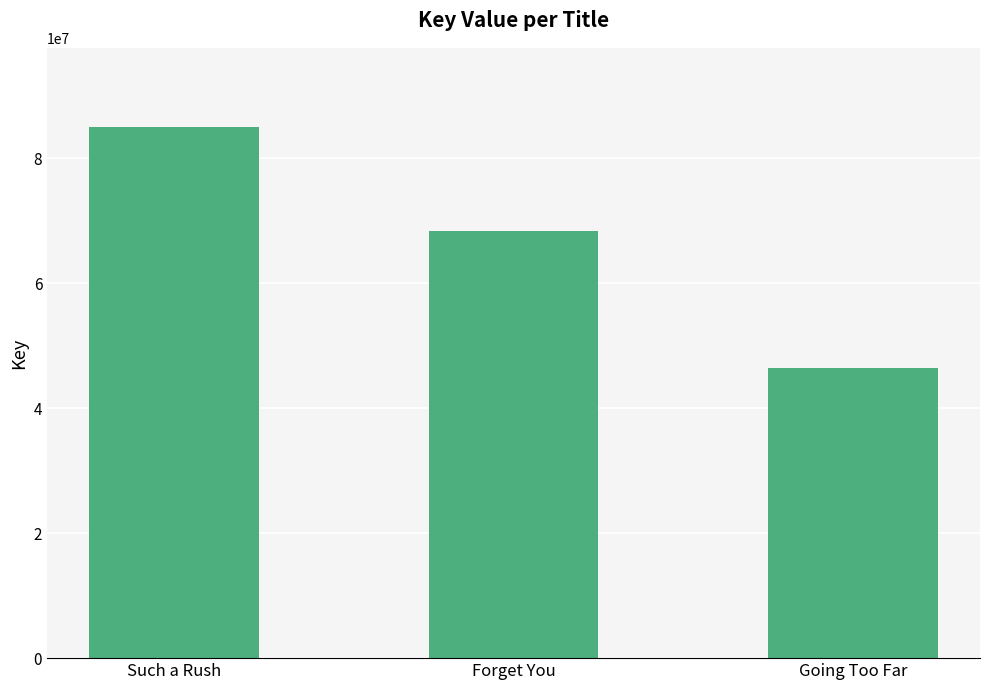

What is the difference between the maximum and second lowest values?

16557452